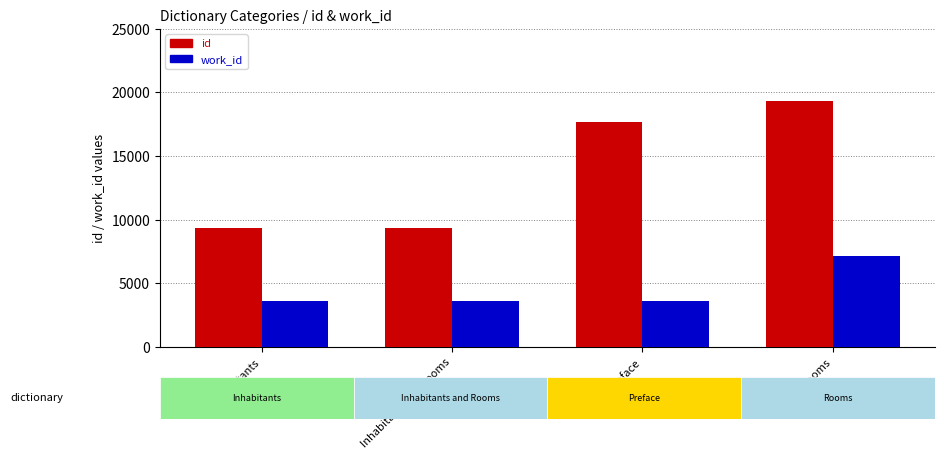

What is the sum of the id values at Rooms and Inhabitants and Rooms?

28731